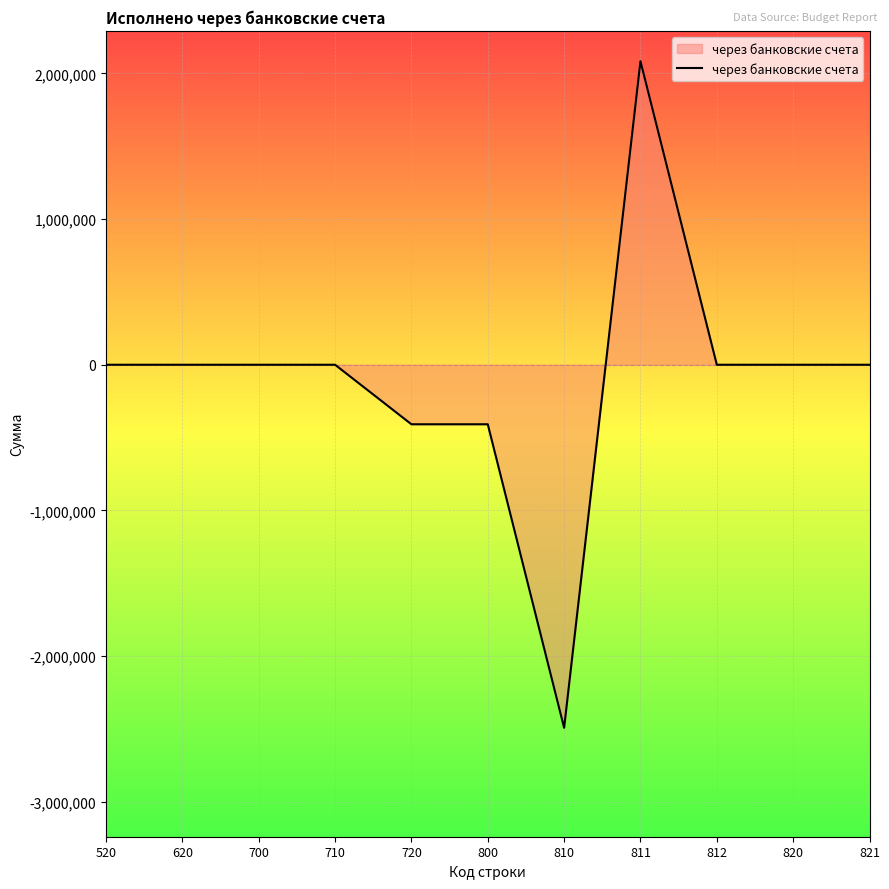

The value at 811 is 3464938.0. True or false?

False